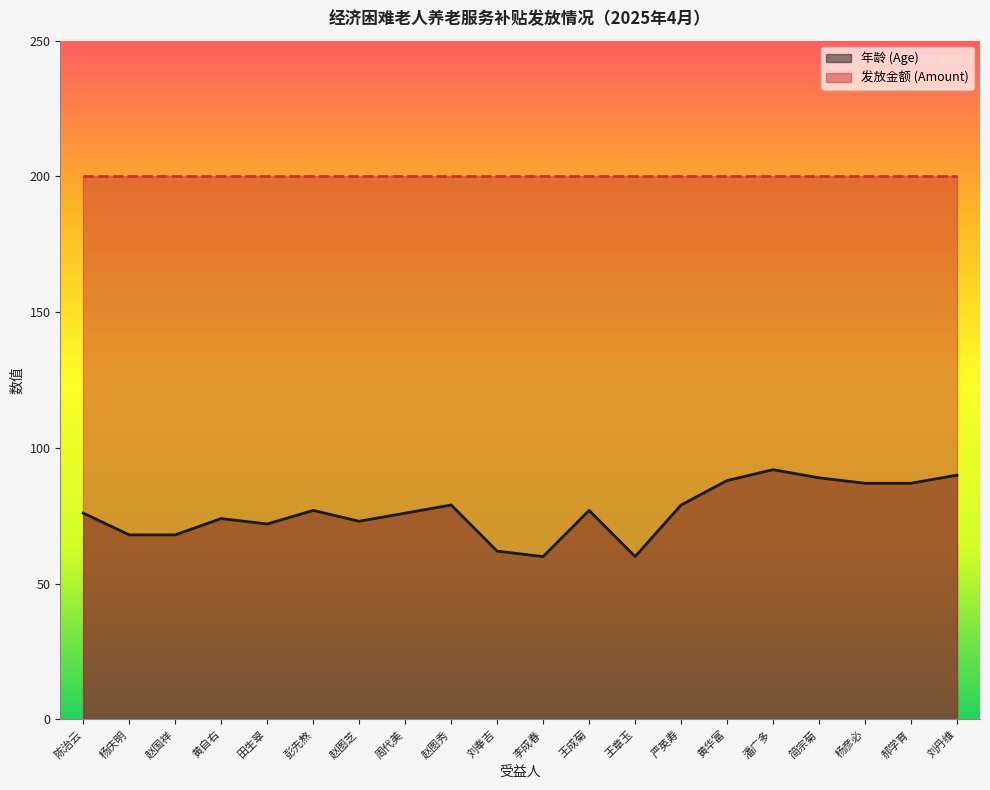

At which category does the data reach its first local peak?

黄自右